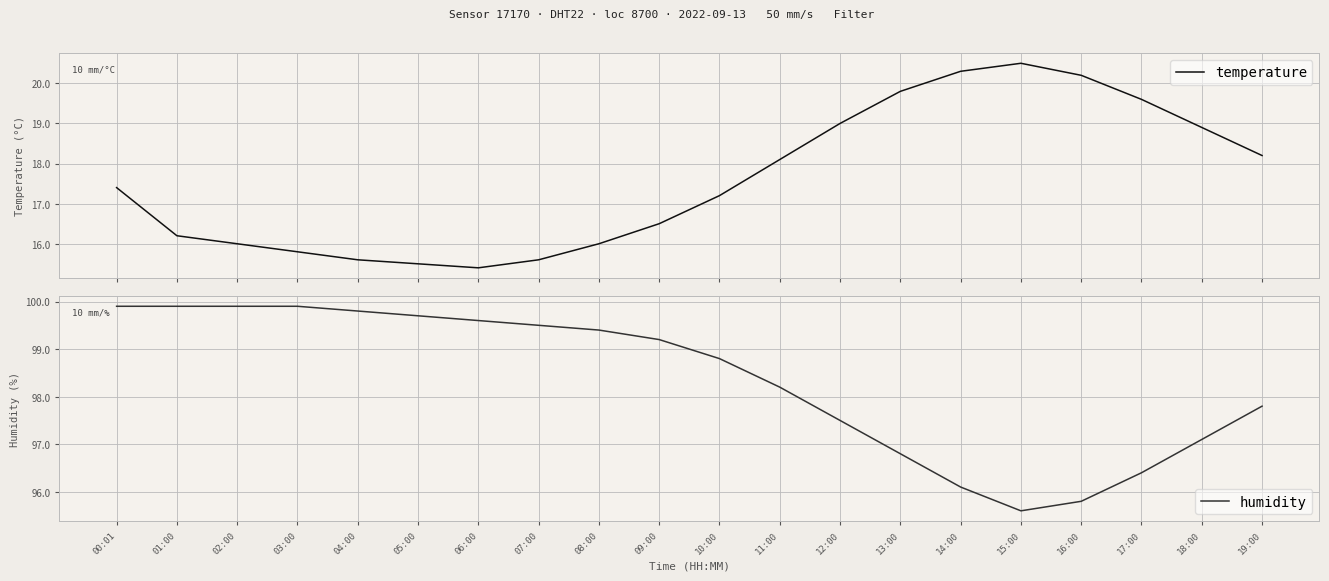

Is this an area chart (filled region under the line)?

No